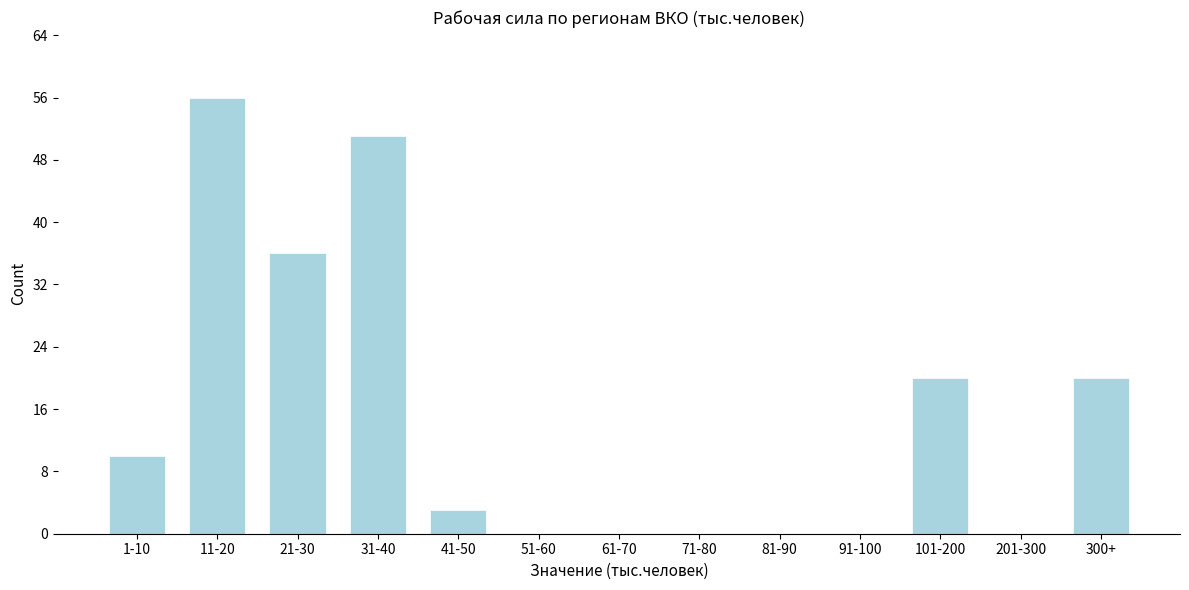

Reading right to left, what are all the values shown in this chart?

300+=20	201-300=0	101-200=20	91-100=0	81-90=0	71-80=0	61-70=0	51-60=0	41-50=3	31-40=51	21-30=36	11-20=56	1-10=10